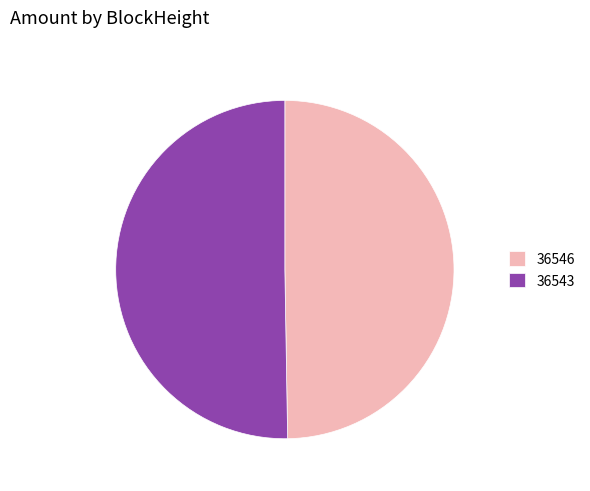

What is the largest slice in the pie chart?

36543